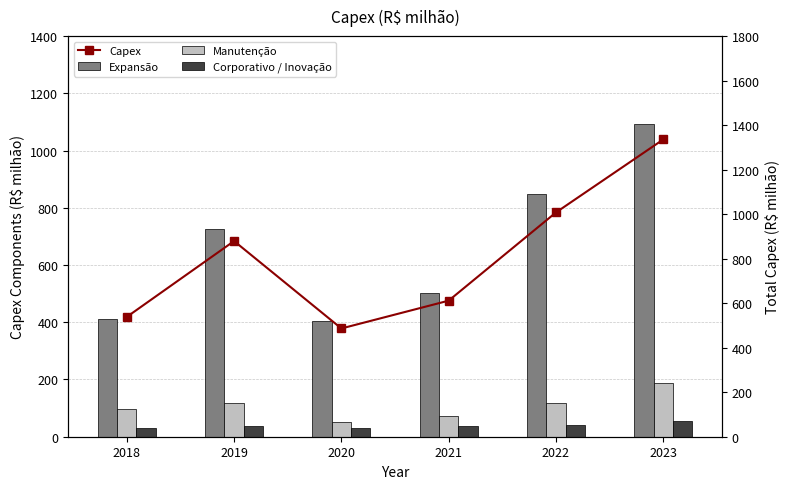

How many categories are shown in the chart?

6